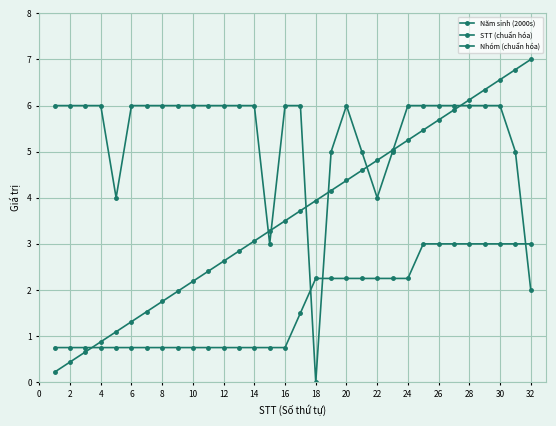

How many interior local peaks does the Năm sinh (2000s) series have?

1